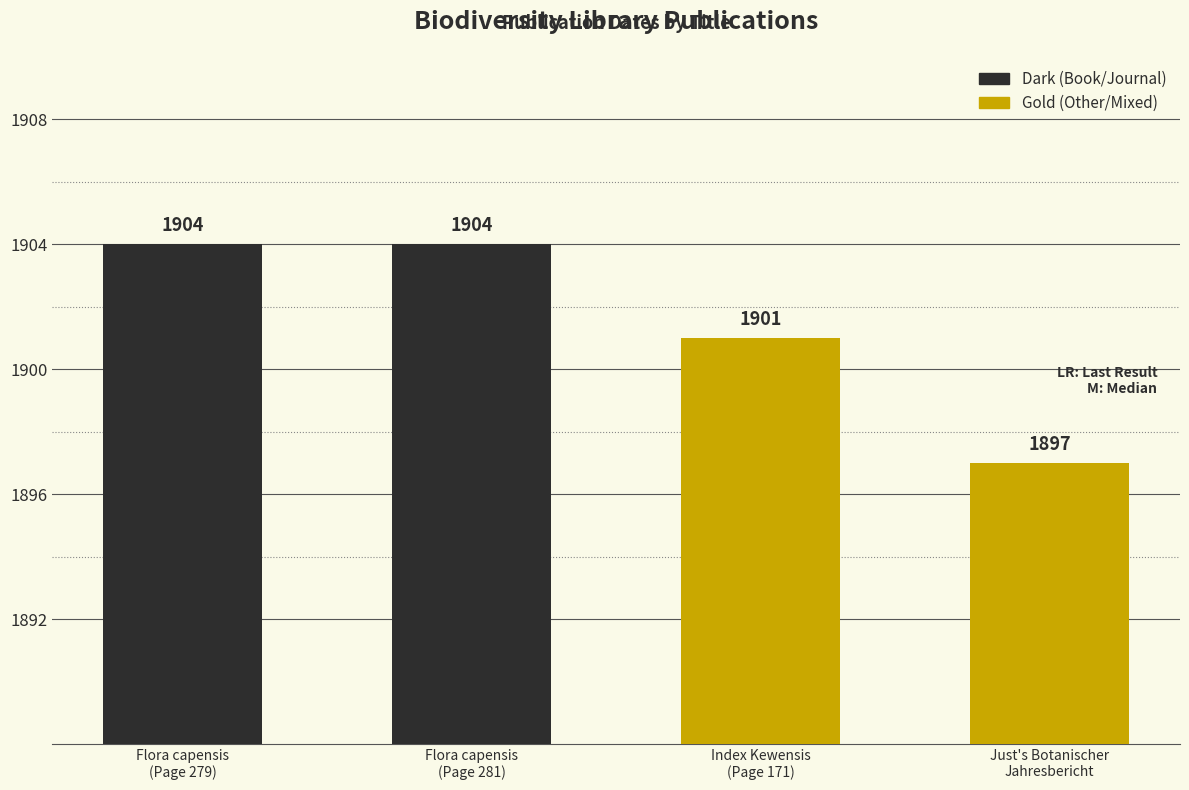

Which series changed the most between Flora capensis
(Page 279) and Just's Botanischer
Jahresbericht?

Dark